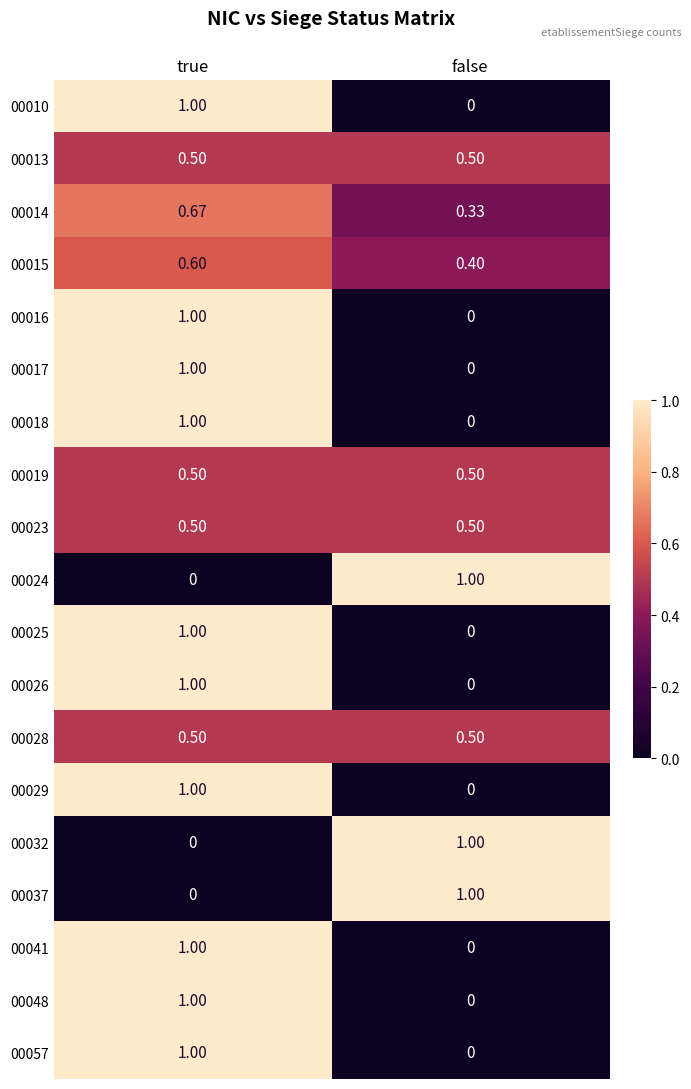

How many categories are shown in the chart?

2